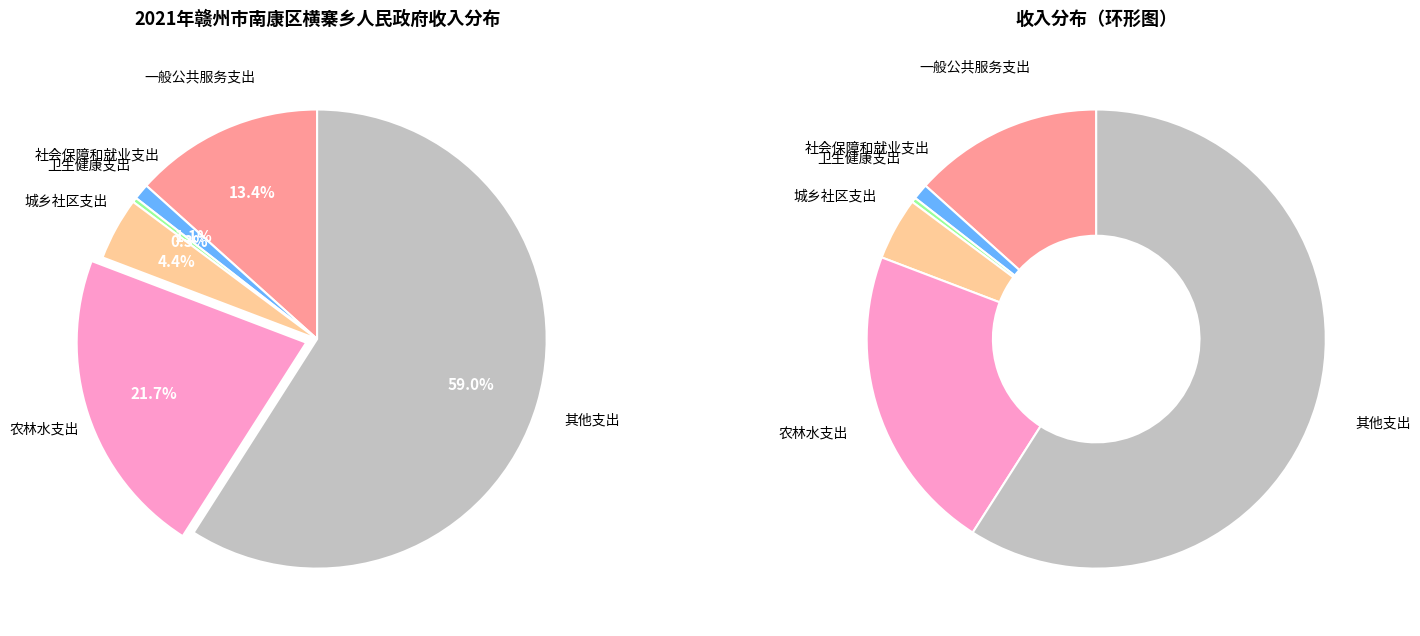

What is the change in value from 社会保障和就业支出 to 其他支出?

+3656.4